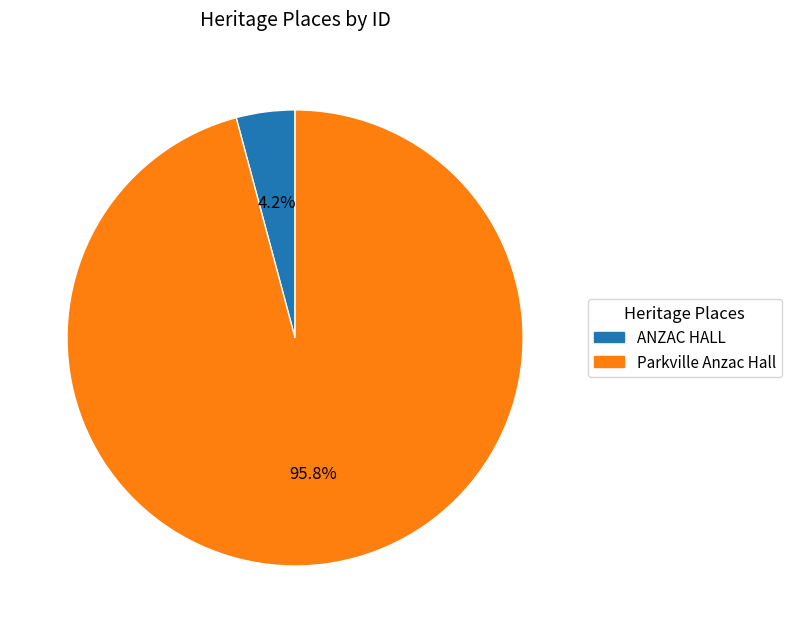

Rank the categories by value from lowest to highest.

ANZAC HALL, Parkville Anzac Hall